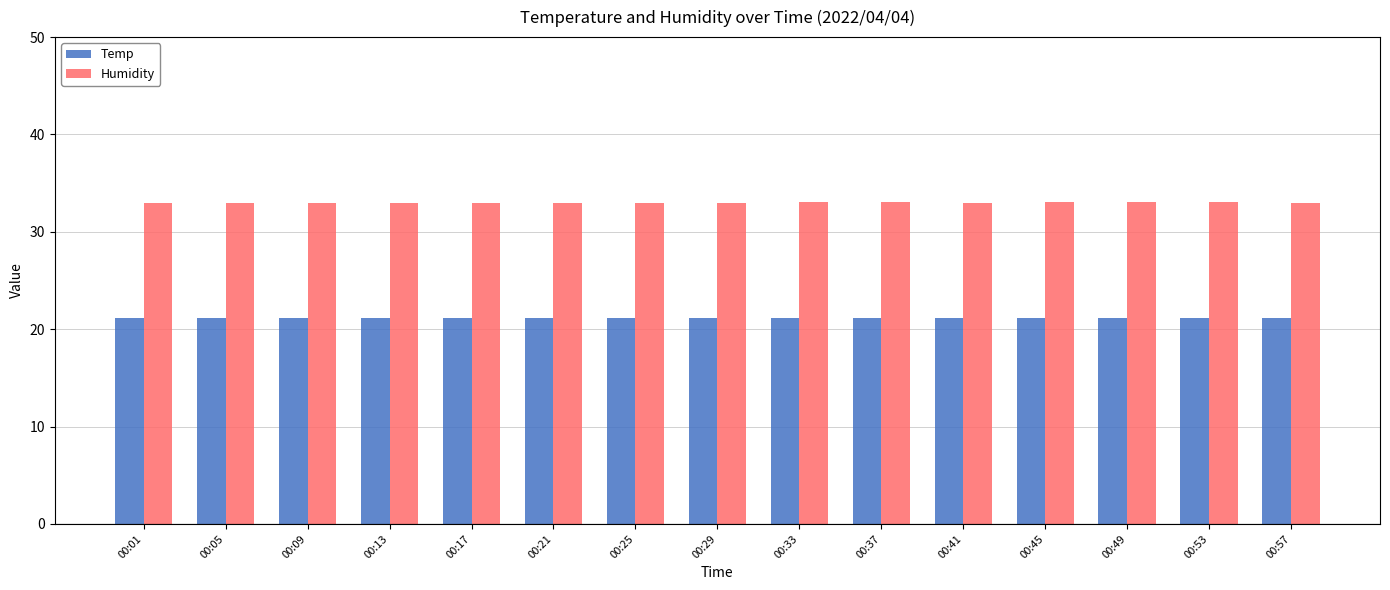

At 00:05, list the series in order from smallest to largest.

Temp, Humidity